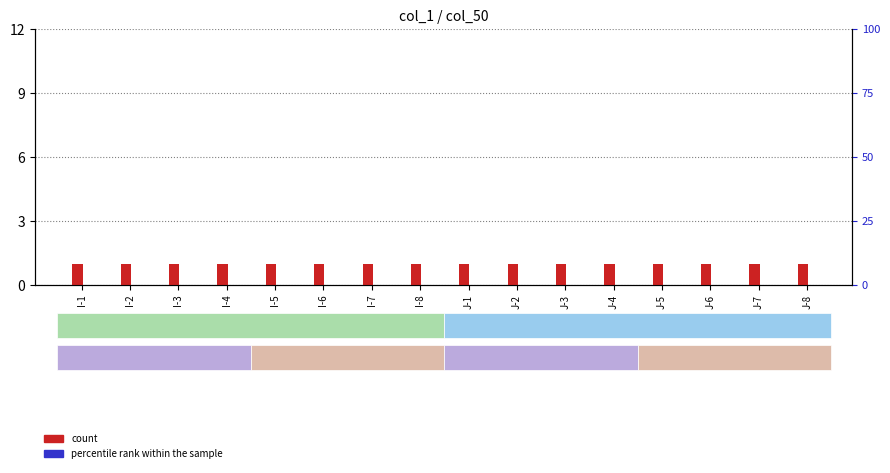

Which category has the lowest value across all series?

I-1